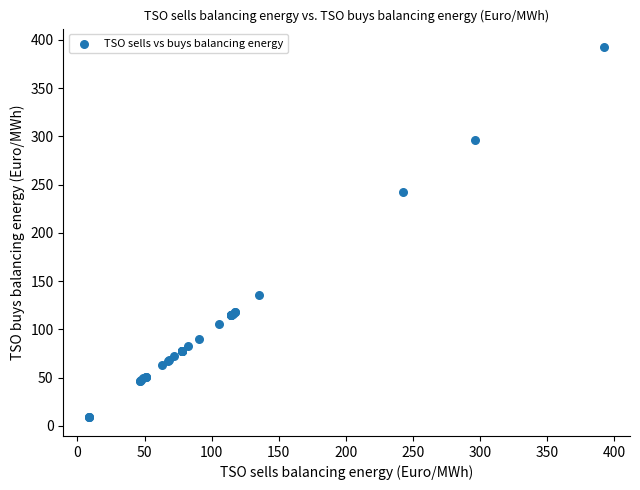

What Y value in the scatter plot is closest to 200?

242.4